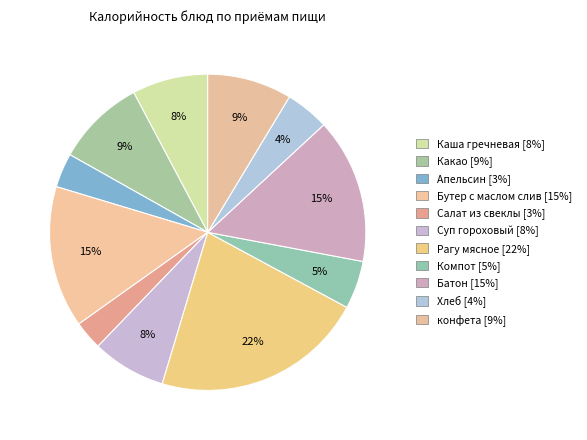

Rank the categories by value from highest to lowest.

Рагу мясное, Батон, Бутер с маслом слив, Какао, конфета, Каша гречневая, Суп гороховый, Компот, Хлеб, Апельсин, Салат из свеклы